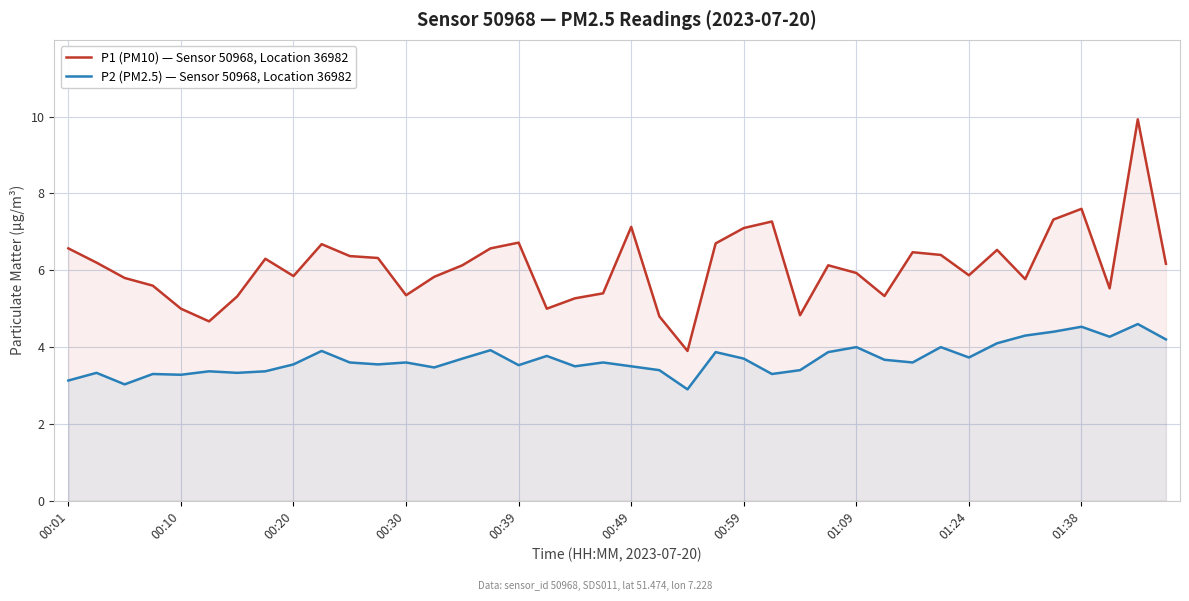

True or false: P1 (PM10) — Sensor 50968, Location 36982 and P2 (PM2.5) — Sensor 50968, Location 36982 cross at least once.

False